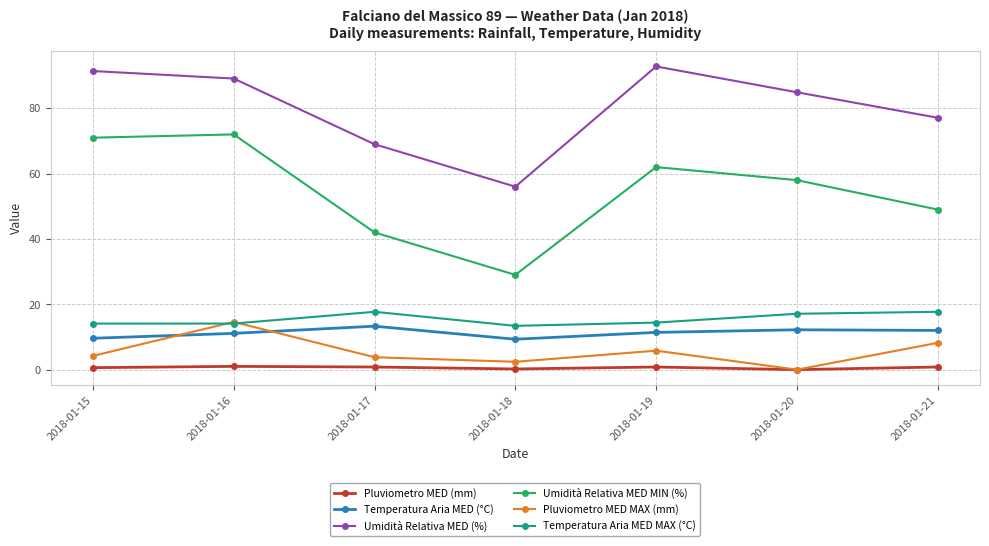

Where is the first local maximum for Temperatura Aria MED (°C)?

2018-01-17